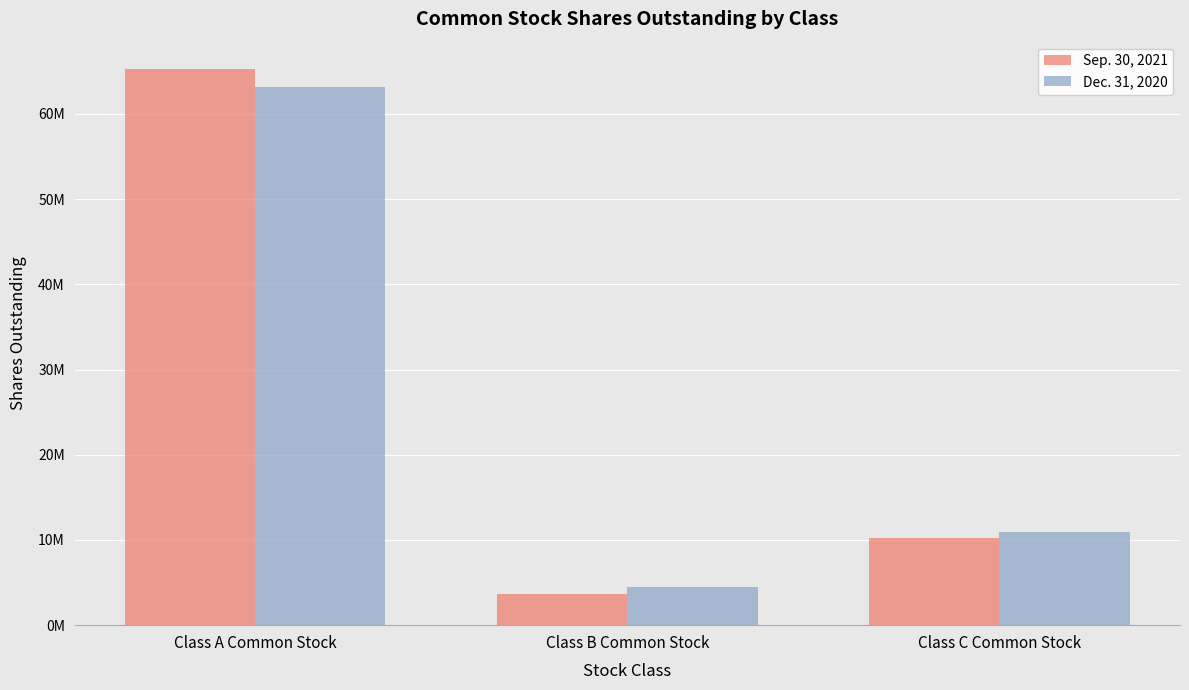

True or false: Sep. 30, 2021 has a value of 10191061 at Class C Common Stock.

True